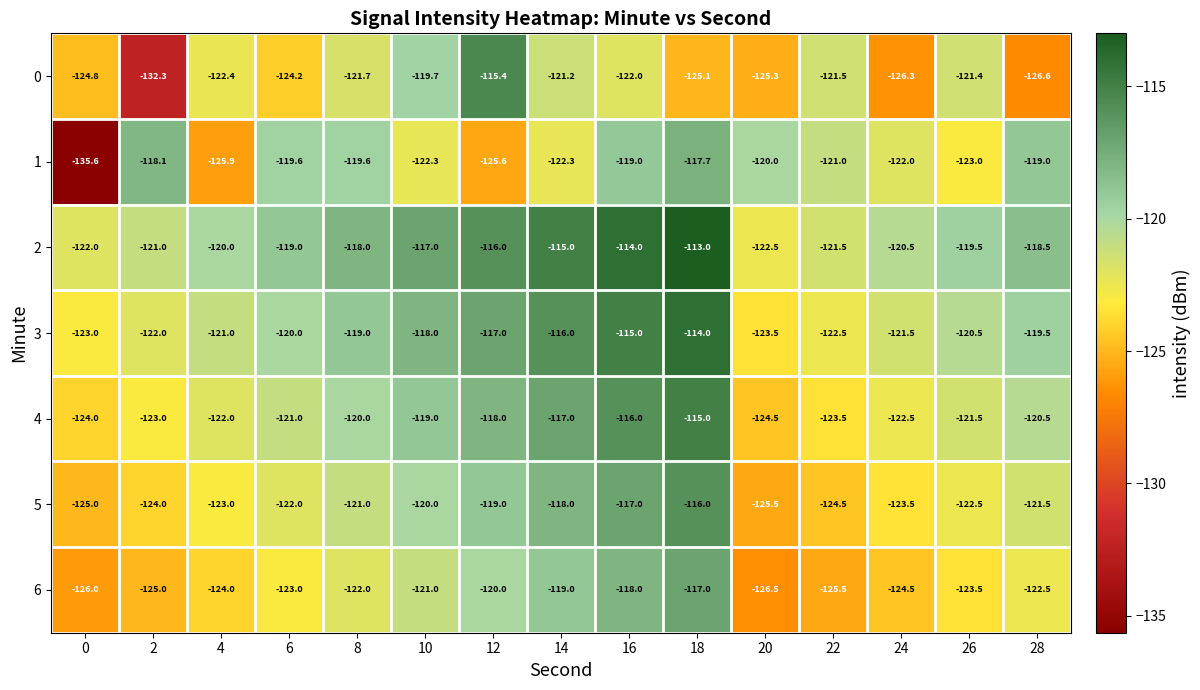

Rank the series by their maximum value, from highest to lowest.

2, 3, 4, 0, 5, 6, 1